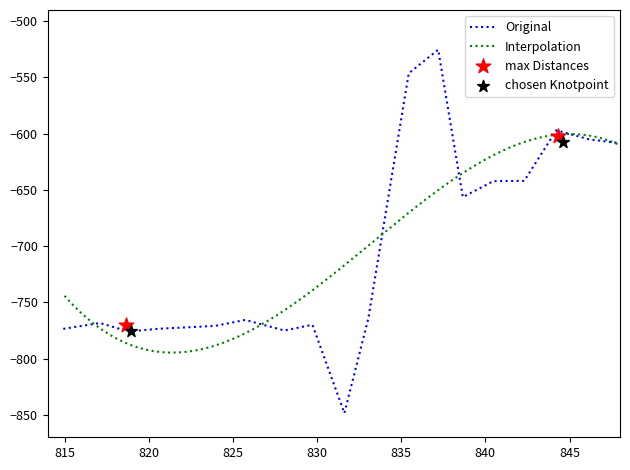

What is the highest value of the Original series?

-525.3